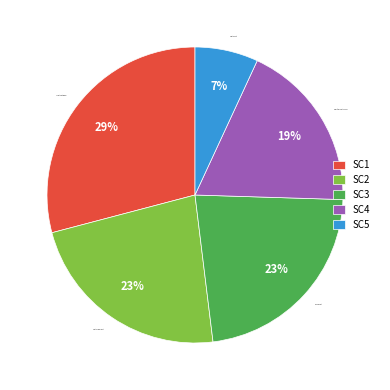

Combined, do JT International and Carrefour cost media account for over 50%?

No